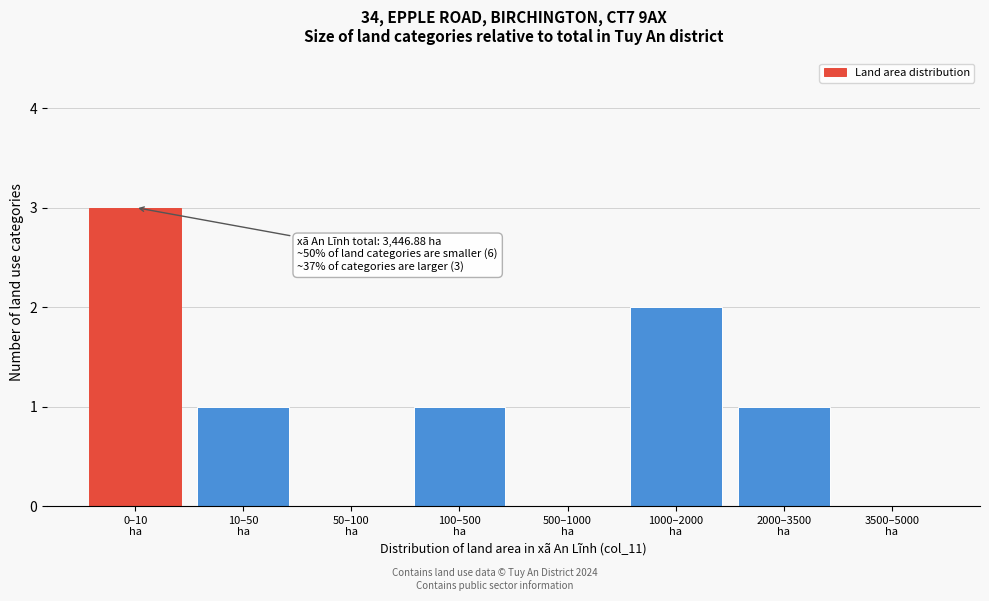

What is the sum of all values?

8